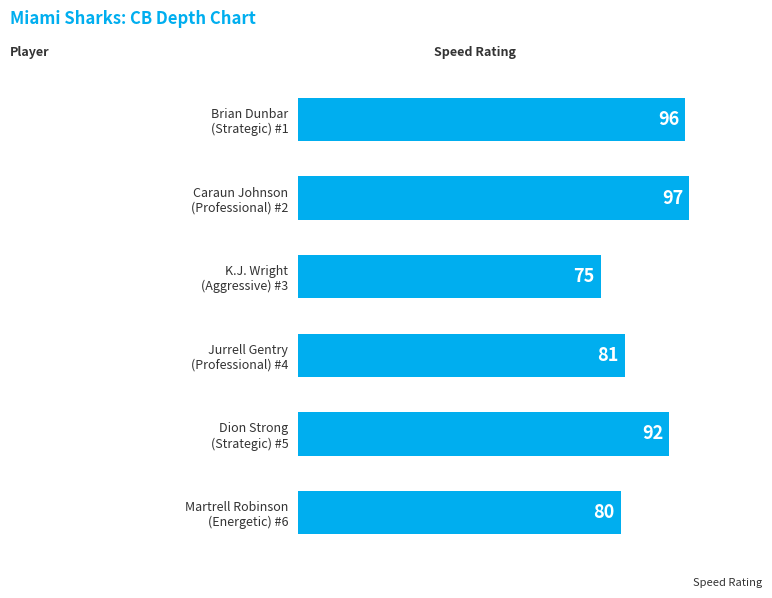

List the labels in order of value, smallest first.

K.J. Wright
(Aggressive) #3, Martrell Robinson
(Energetic) #6, Jurrell Gentry
(Professional) #4, Dion Strong
(Strategic) #5, Brian Dunbar
(Strategic) #1, Caraun Johnson
(Professional) #2